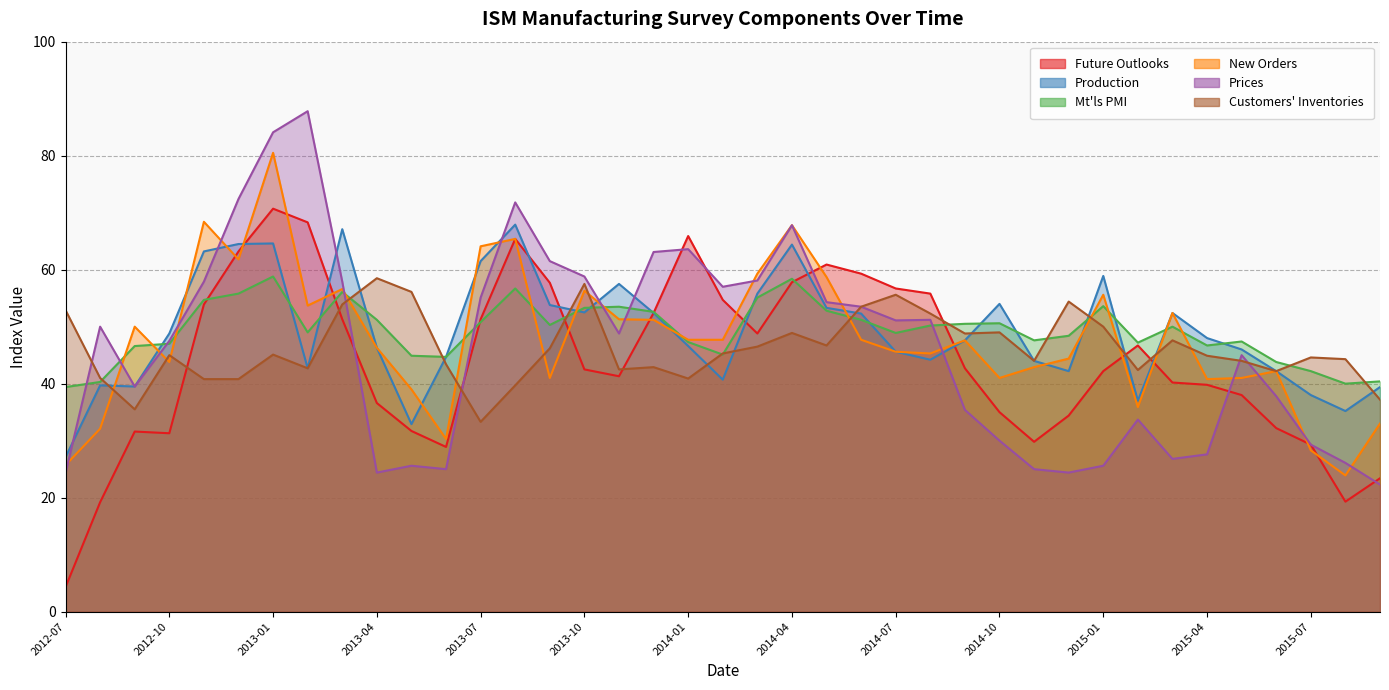

Which series ends up on top after the final intersection of Prices and New Orders?

New Orders